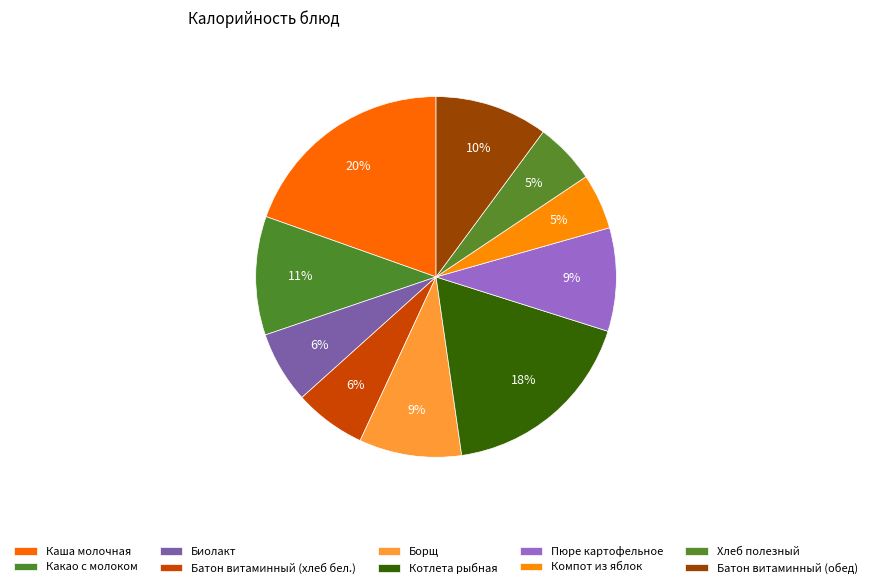

How many segments does this pie chart have?

10